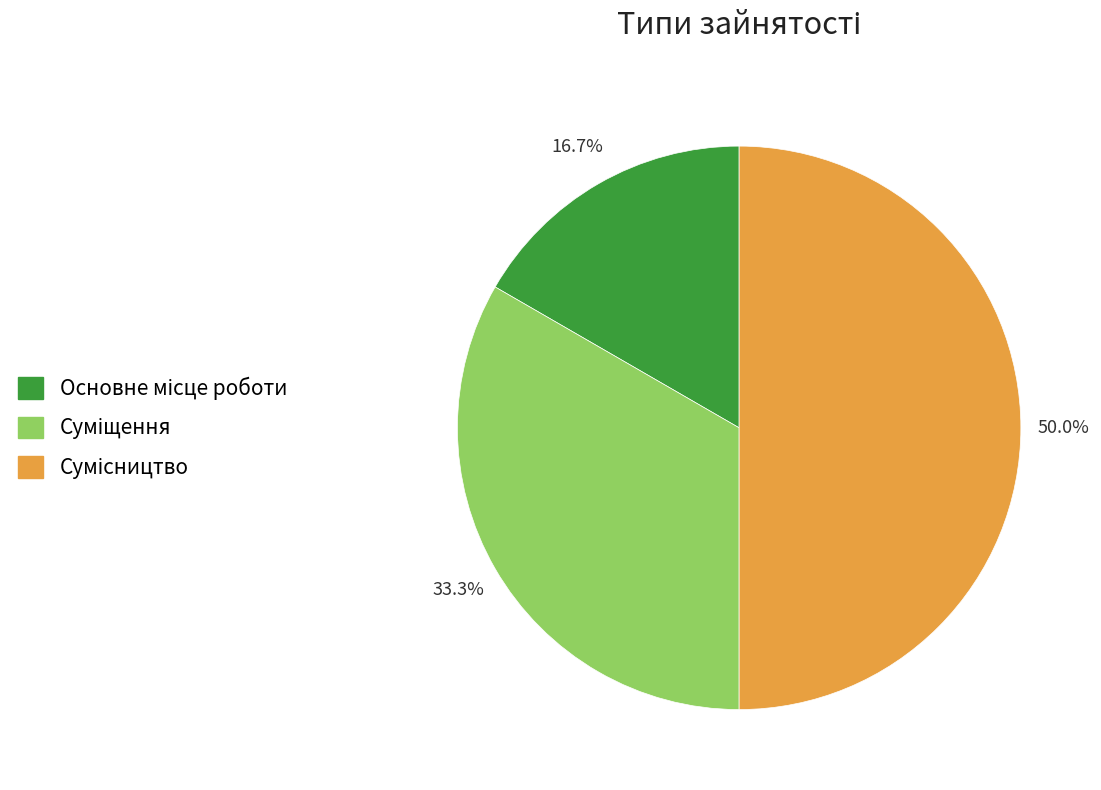

How many segments does this pie chart have?

3